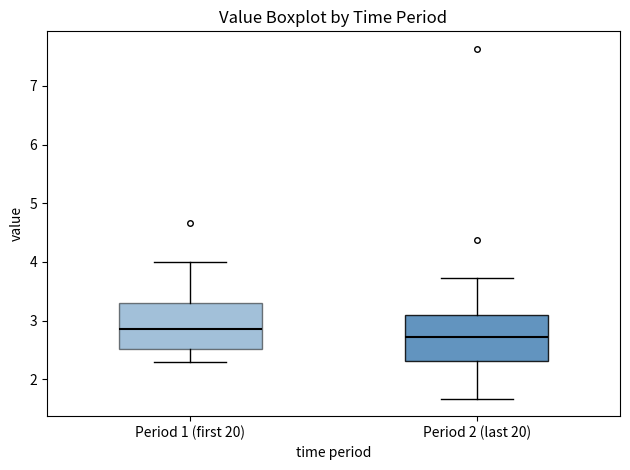

Reading left to right, read every box against the y-axis: the position of its median line, the range the box covers, and the ends of its whiskers. The values are not printed on the chart, so give them approximately, as read against the axis.

Period 1 (first 20): median 2.9, box 2.5 to 3.3, whiskers 2.3 to 4.0
Period 2 (last 20): median 2.7, box 2.3 to 3.1, whiskers 1.7 to 3.7